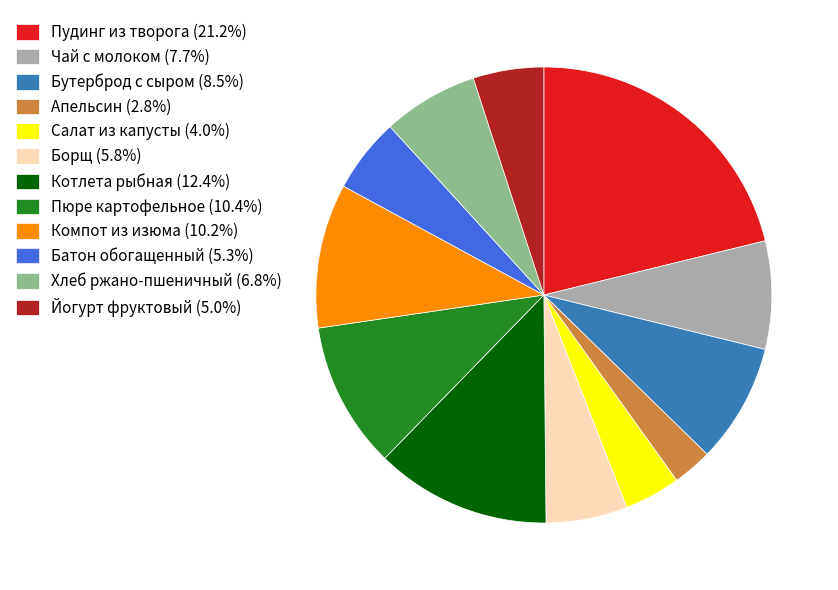

Combined, do Йогурт фруктовый (5.0%) and Компот из изюма (10.2%) account for over 50%?

No